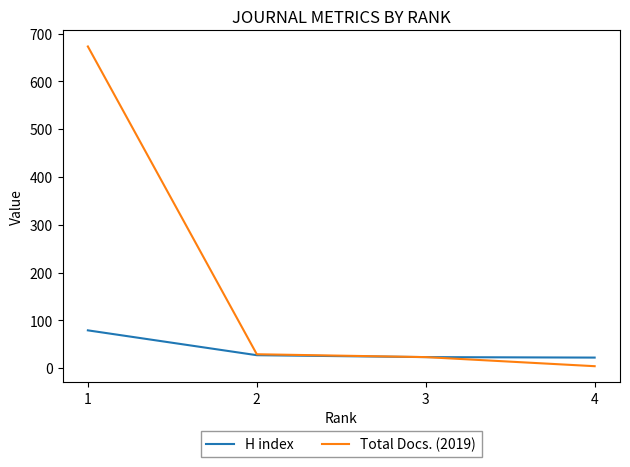

At how many categories does at least one series exceed 196?

1